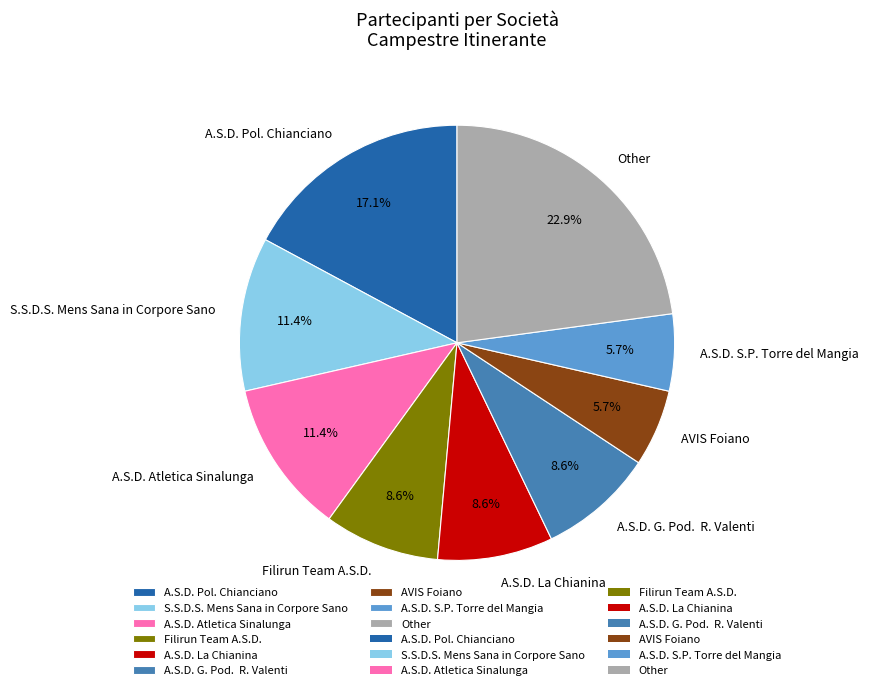

How many slices are in this pie chart?

9